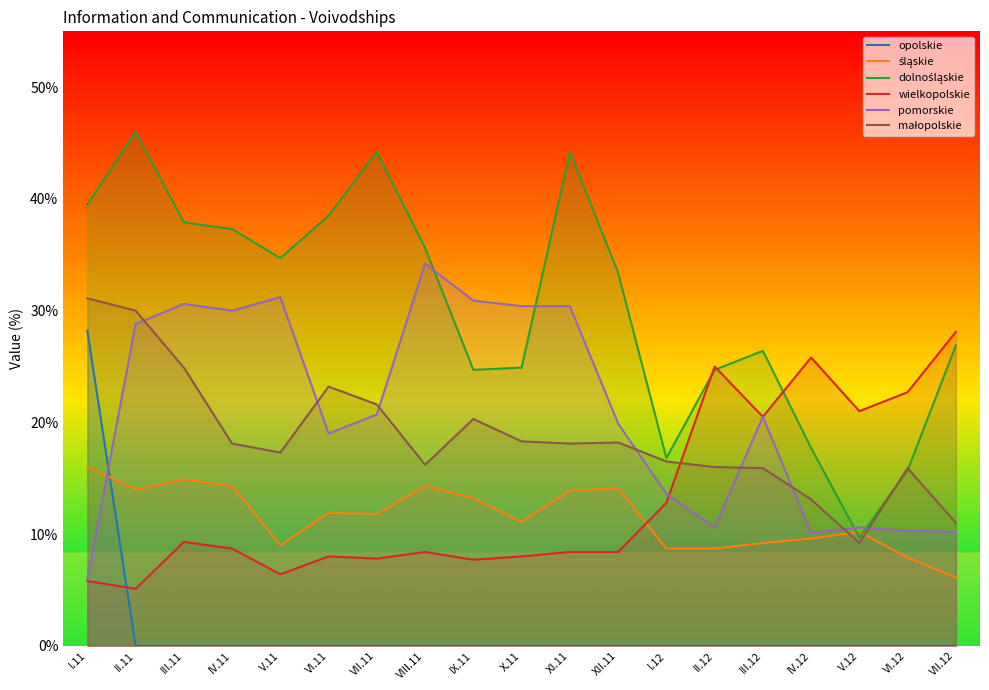

What is the value of the wielkopolskie point at the 12th from the left?

8.4